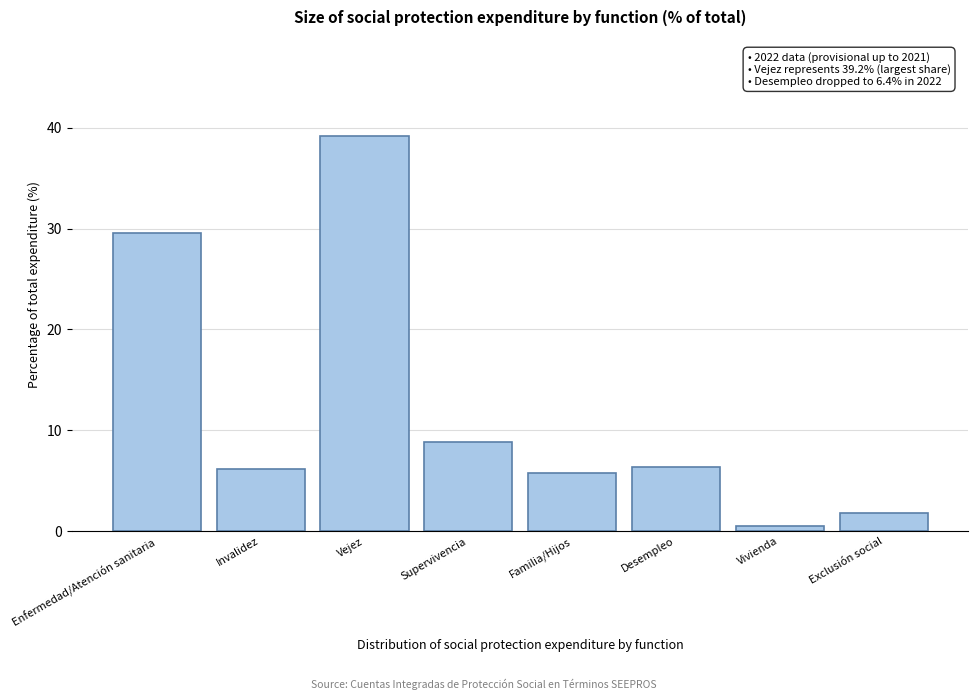

Reading left to right, what are all the values shown in this chart?

Enfermedad/Atención sanitaria=29.6	Invalidez=6.2	Vejez=39.2	Supervivencia=8.8	Familia/Hijos=5.7	Desempleo=6.4	Vivienda=0.5	Exclusión social=1.8